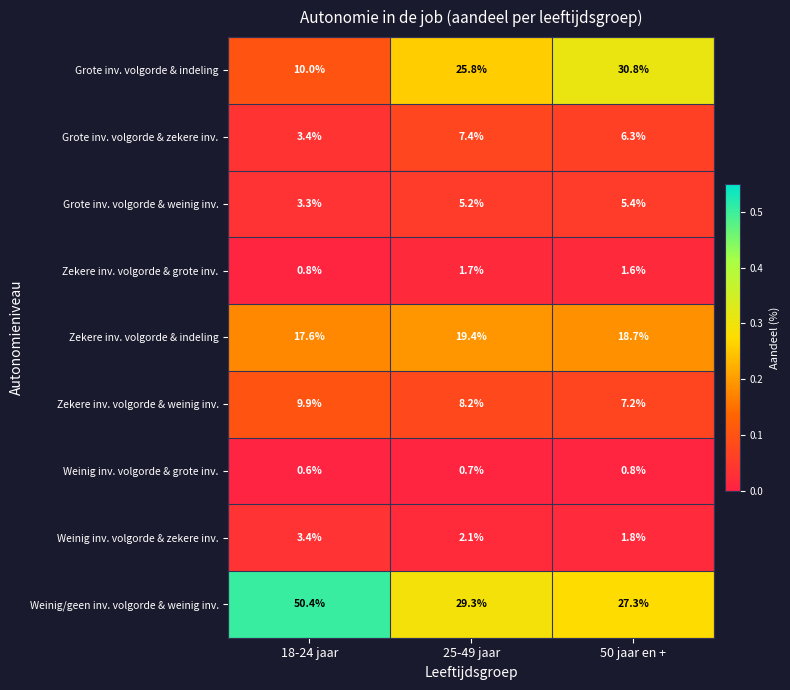

True or false: Zekere inv. volgorde & grote inv. has a value of 0.9 at 50 jaar en +.

False